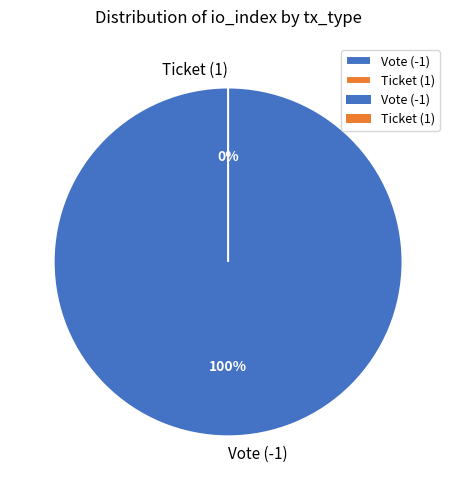

Is the sum of Vote (-1) and Ticket (1) greater than half?

Yes